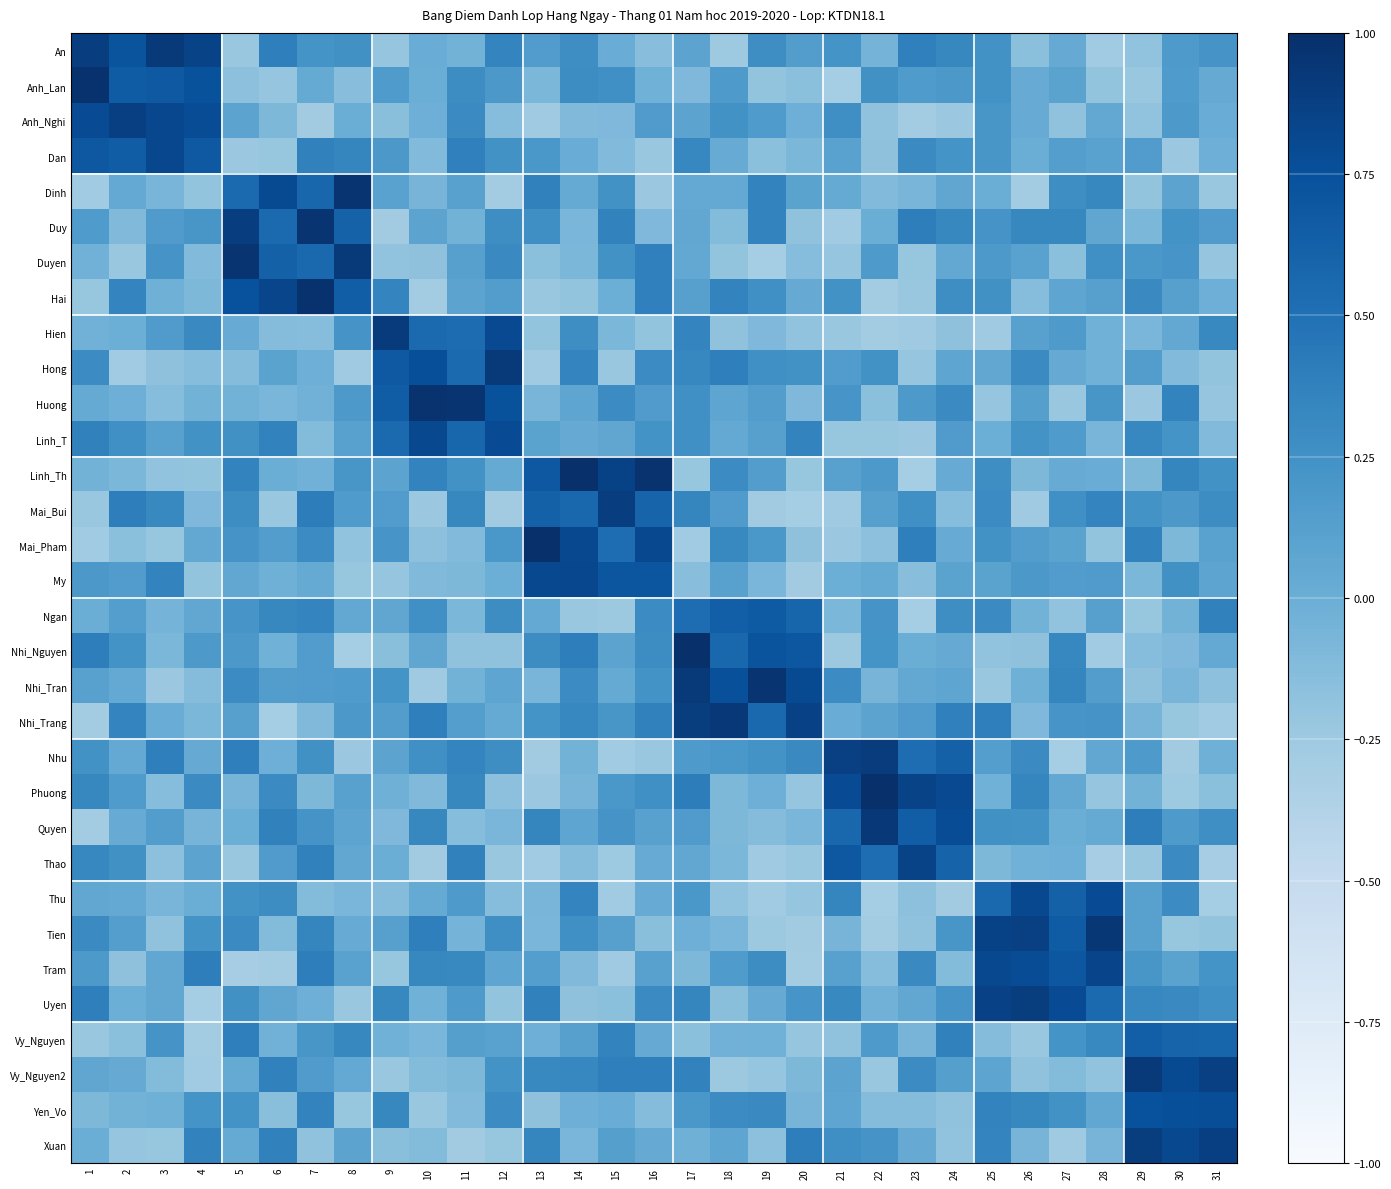

What is the difference between the highest and lowest values at 3?

1.2